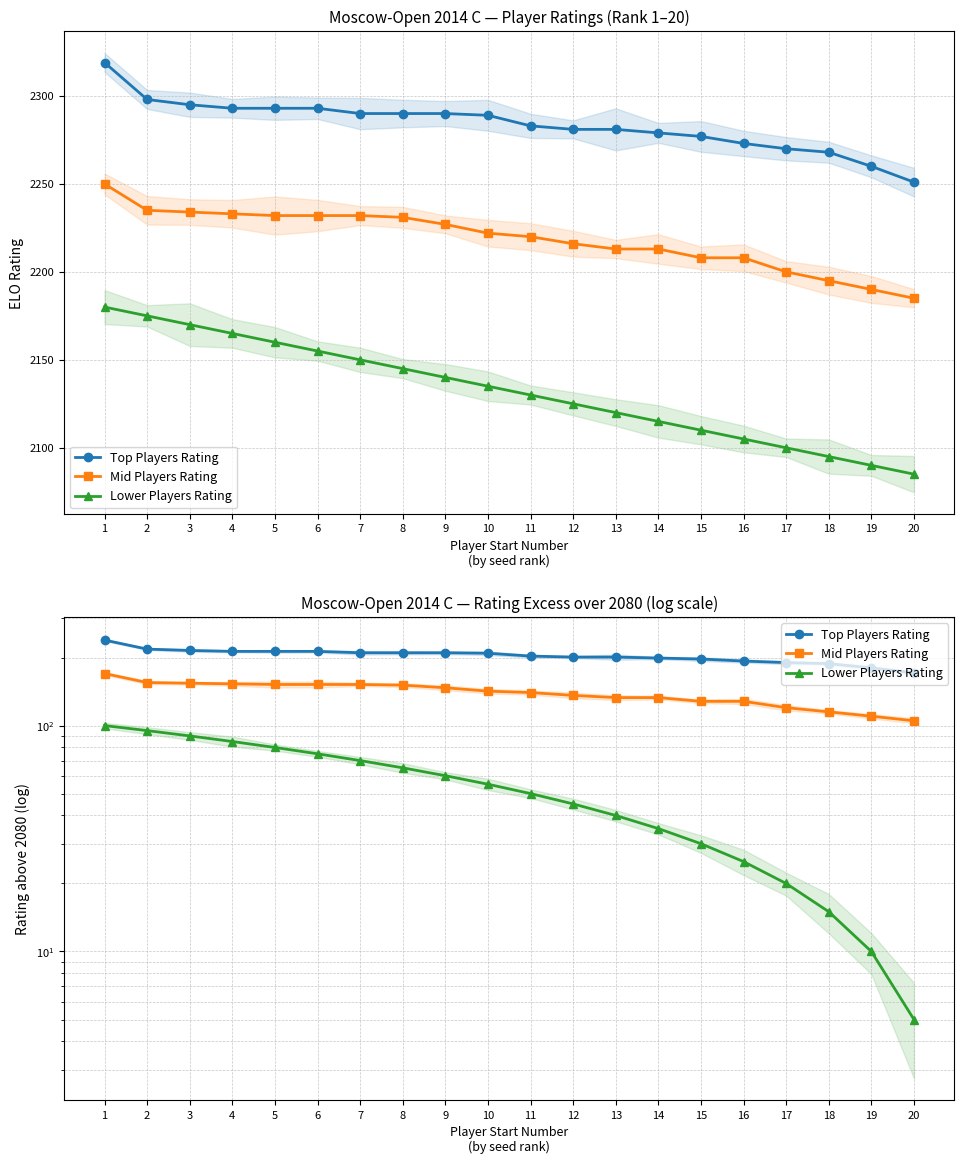

Which series has the largest total across all categories?

Top Players Rating